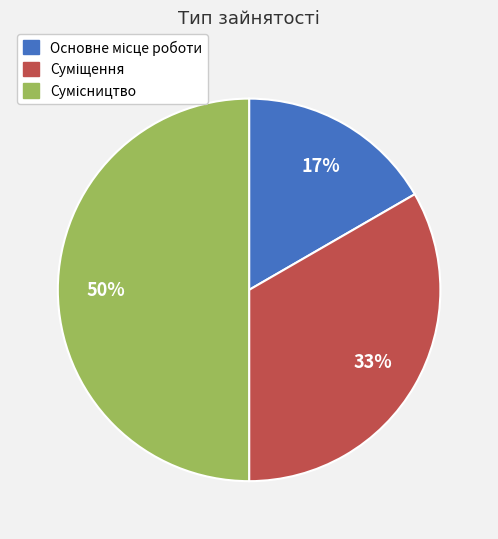

To the nearest percent, what is the difference between the largest and smallest slice percentages?

33%